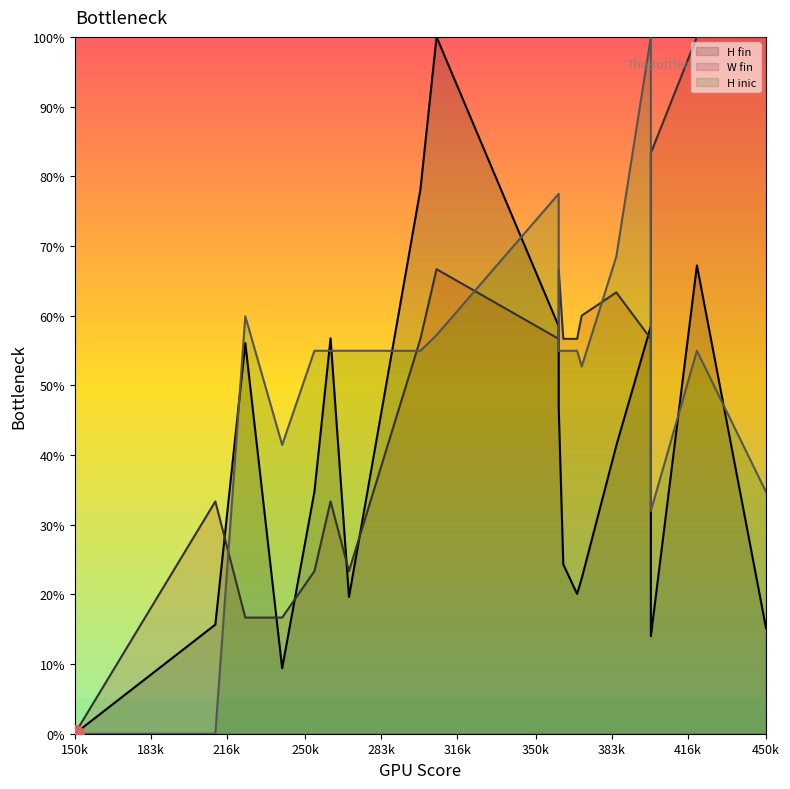

At which category is the sum across all series the highest?

307